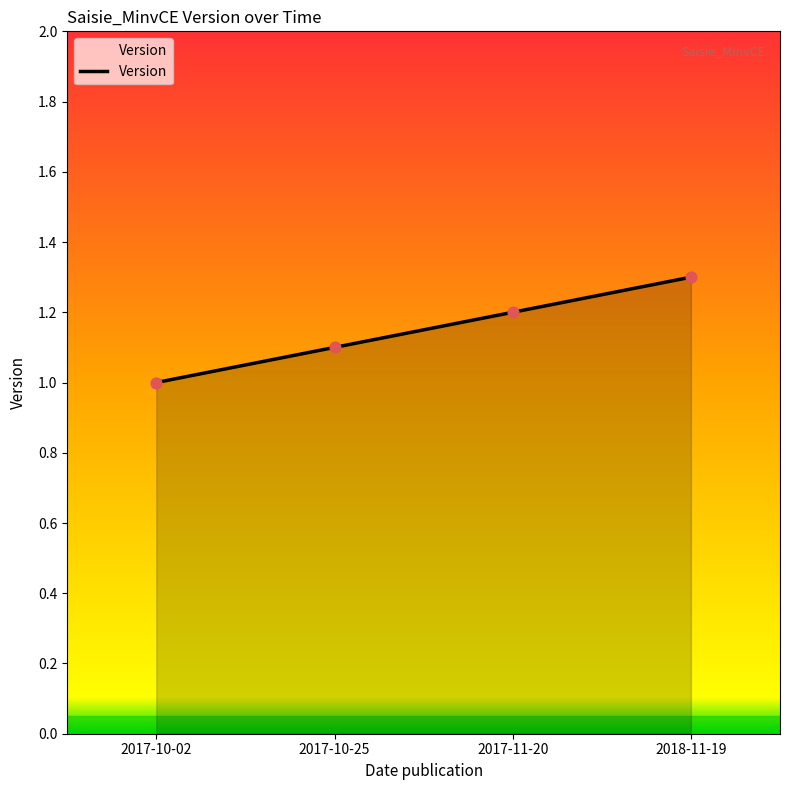

What is the change in value from 2017-10-25 to 2018-11-19?

+0.2